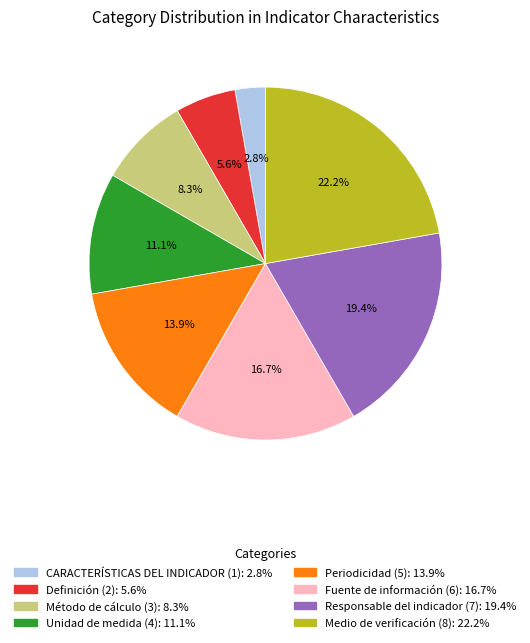

To the nearest percent, what is the difference between the largest and smallest slice percentages?

19%